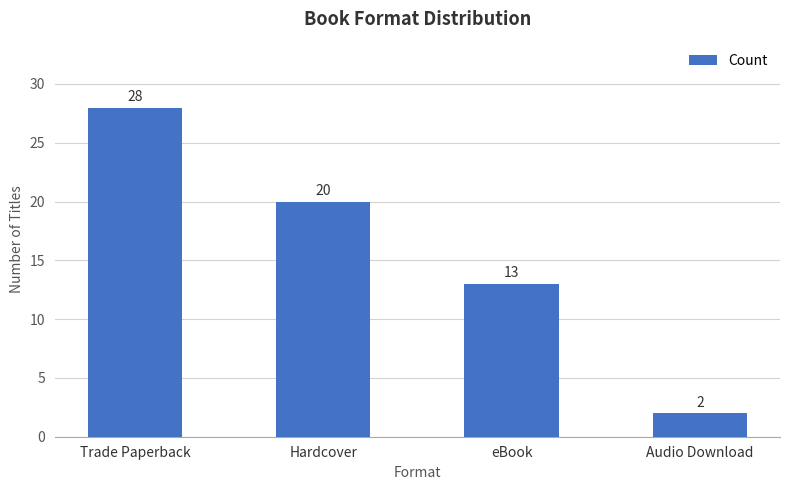

Are the bars horizontal?

No